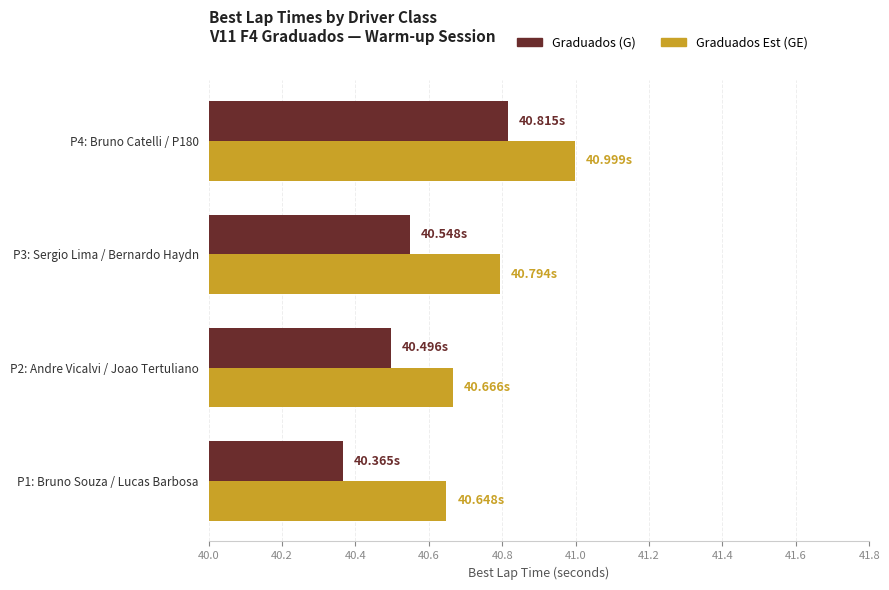

What is the sum of all Graduados (G) values?

162.2